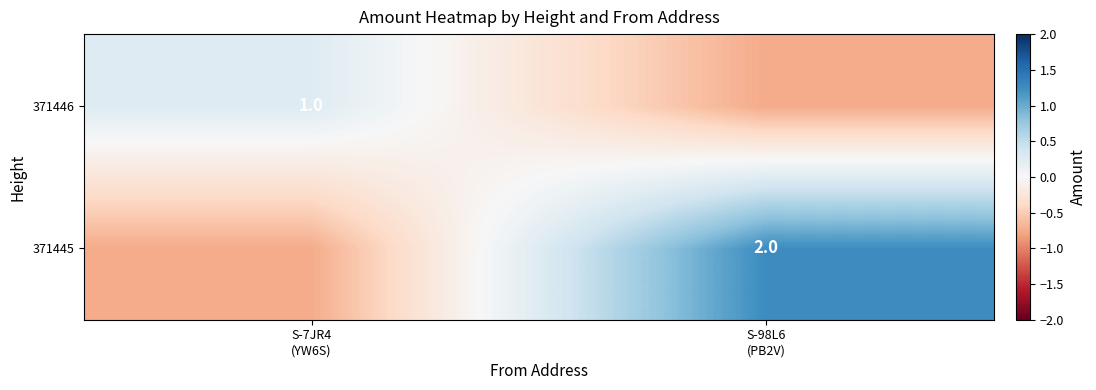

What is the sum of the 371445 values at S-98L6 (PB2V) and S-7JR4 (YW6S)?

0.5